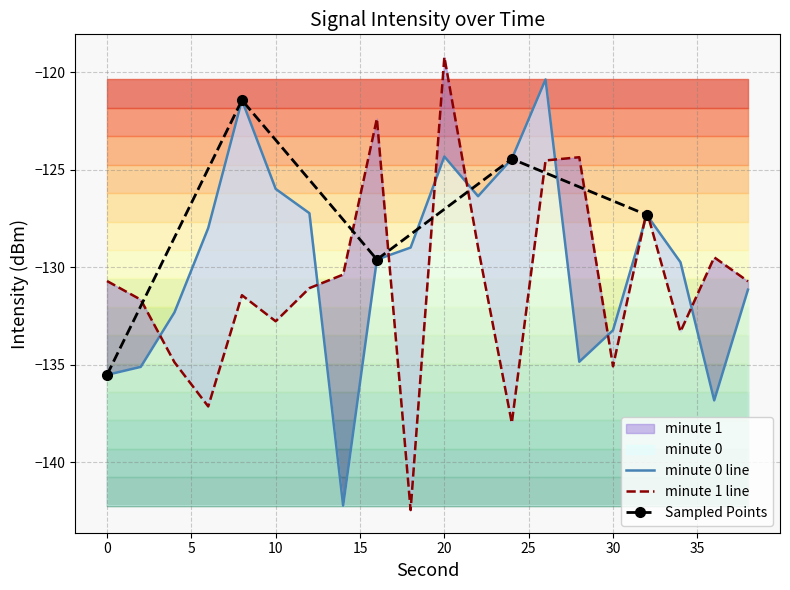

The value of minute 0 at 6 is -128.0. True or false?

True